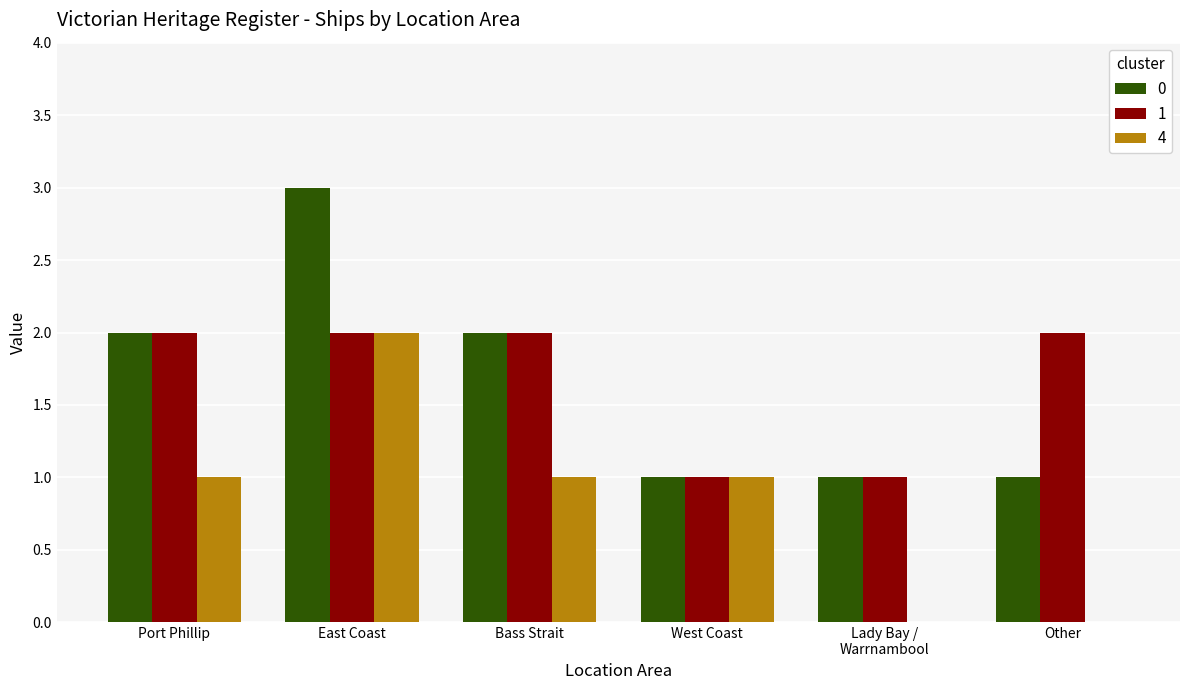

Is the value of 4 at East Coast greater than the value of 0 at West Coast?

Yes